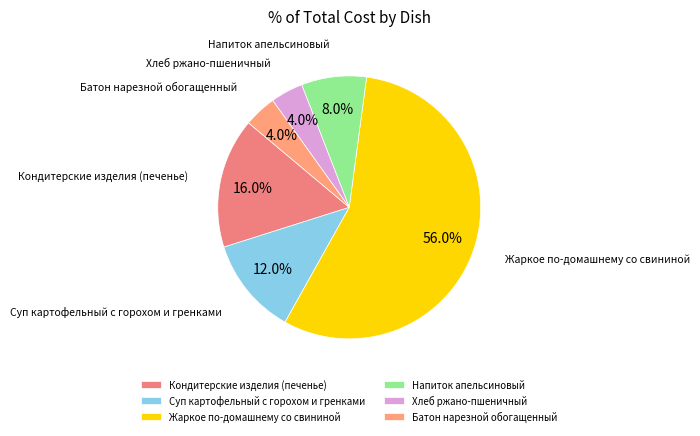

What is the ratio of the value at Напиток апельсиновый to the value at Батон нарезной обогащенный?

2.0